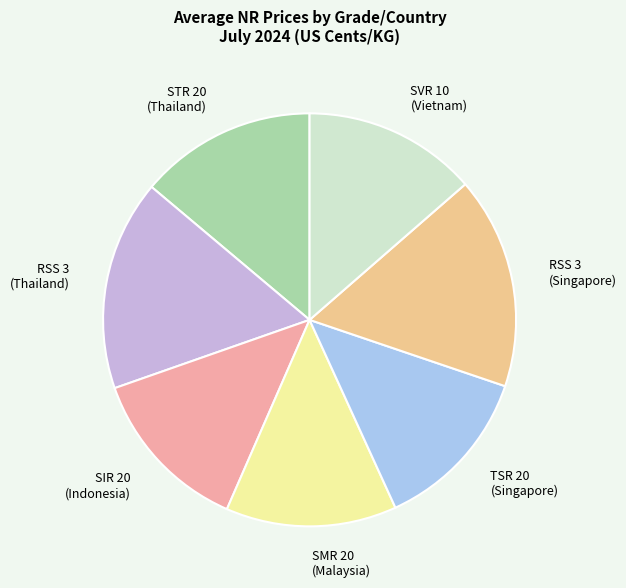

Is there a majority slice in this chart?

No